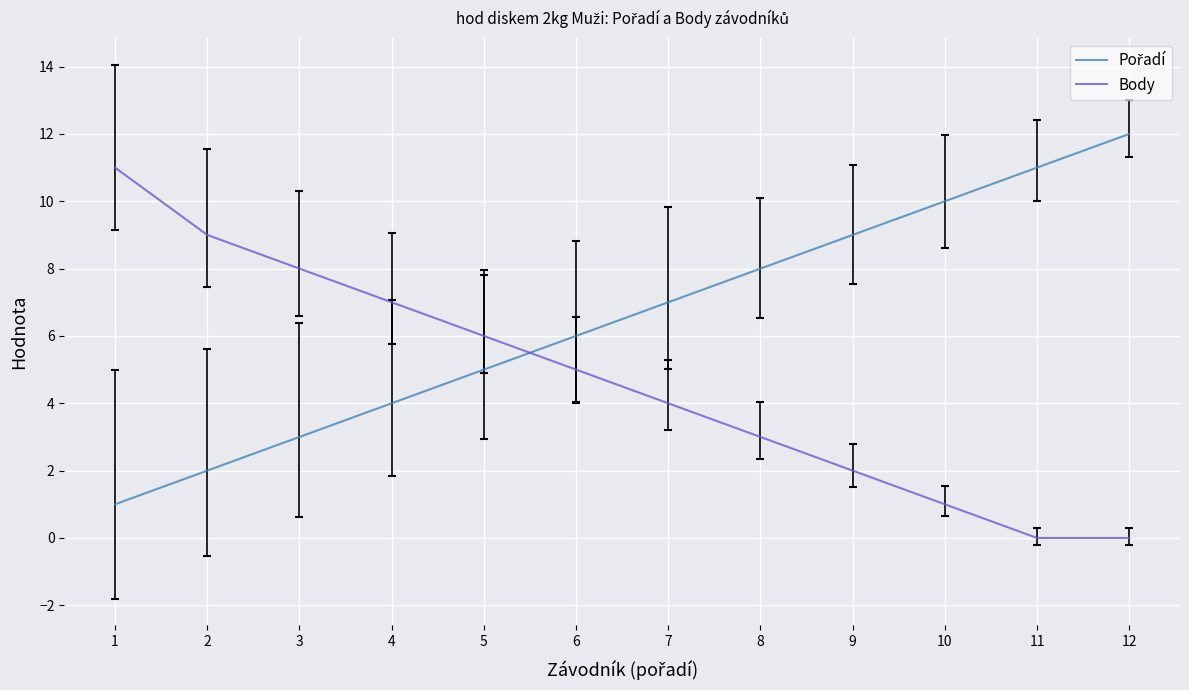

What is the difference between the highest and lowest values at 9?

7